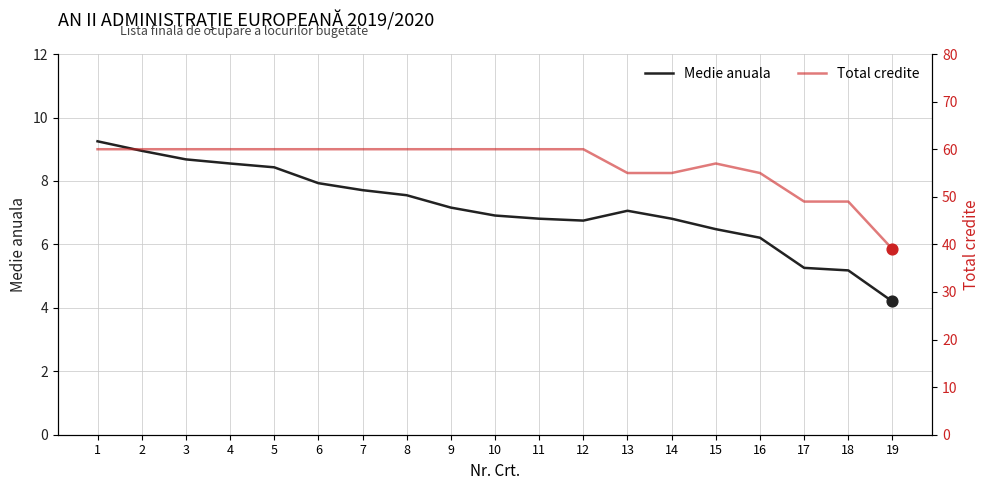

Which series has the widest spread of Y values?

Total credite